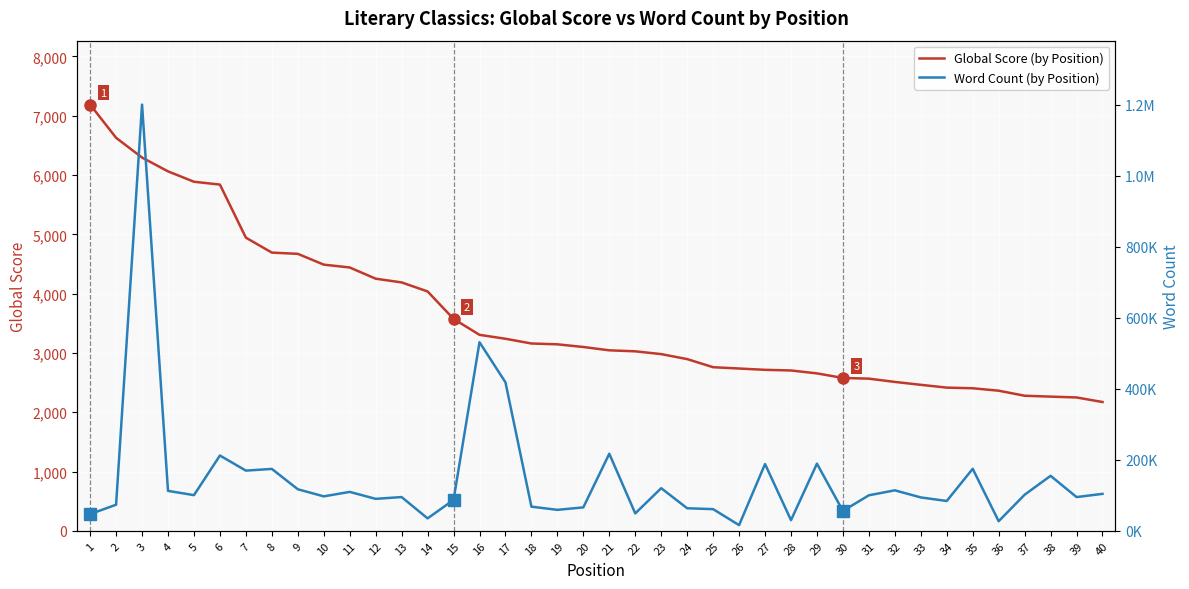

Reading left to right, what are all the values shown in this chart?

Global Score (by Position): 7188	6628	6295	6062	5887	5839	4944	4692	4671	4489	4441	4252	4189	4037	3574	3305	3239	3159	3145	3100	3044	3027	2980	2896	2759	2737	2715	2704	2655	2578	2566	2511	2462	2415	2404	2363	2278	2263	2249	2172
Word Count (by Position): 47000	73440	1200000	112473	100388	212000	169481	174269	117000	97000	109571	90000	95000	35000	86921	530982	418053	68000	59000	66000	217000	49000	120000	63500	61000	16000	188000	30000	189000	56000	100000	114000	94000	84000	174632	27000	101572	154835	95000	104000